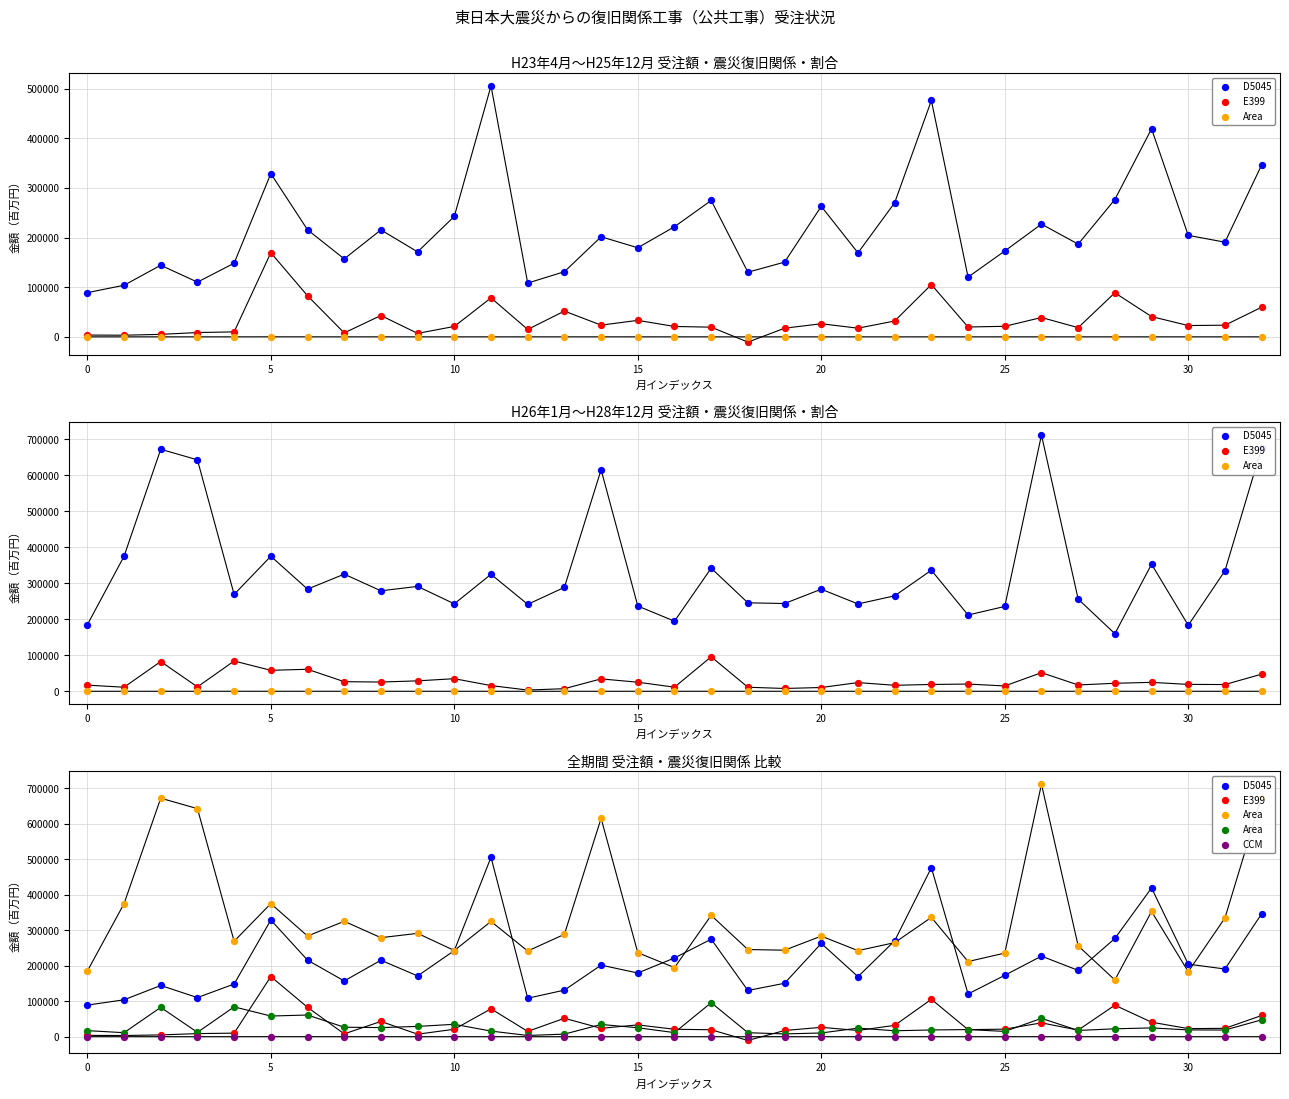

Is the value of E399 at 18 greater than the value of CCM at 25?

No